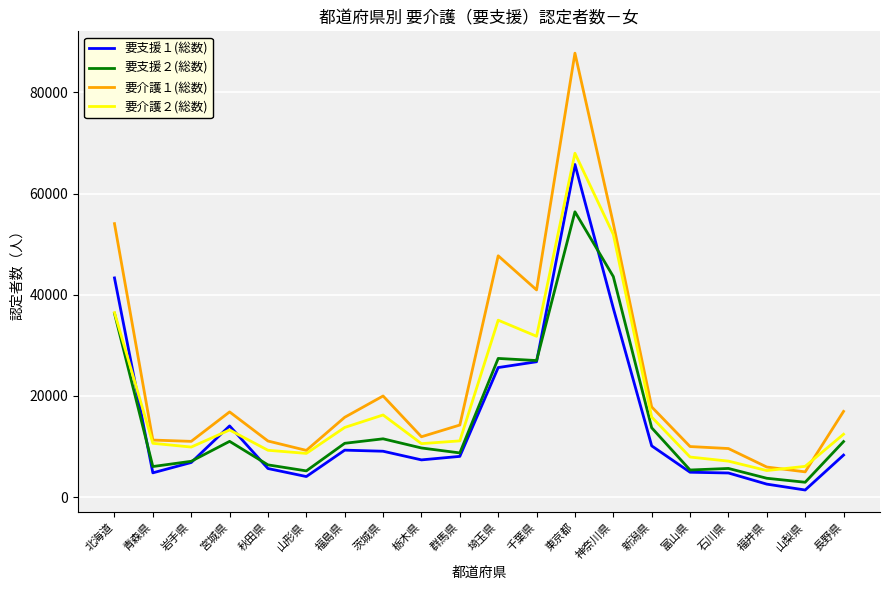

What is the greatest value displayed?

87729